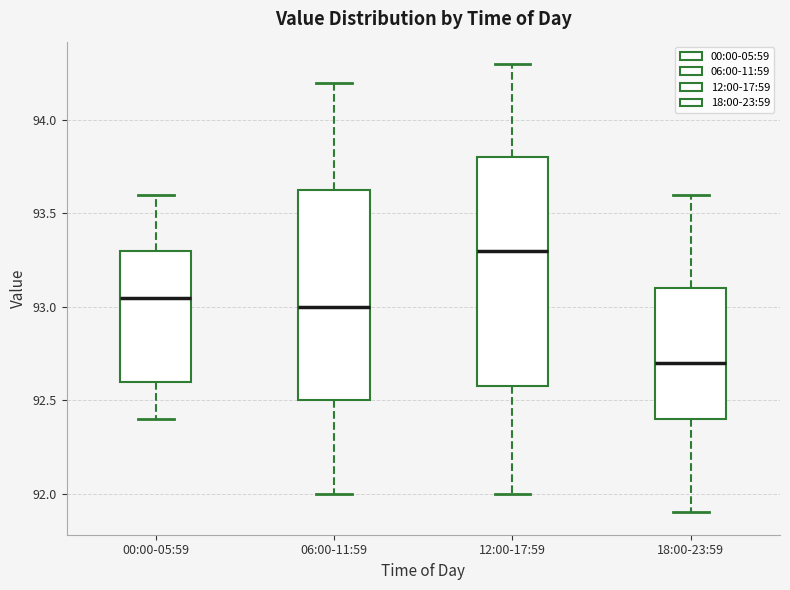

Comparing the boxes themselves (not the whiskers), which one is the tallest?

12:00-17:59